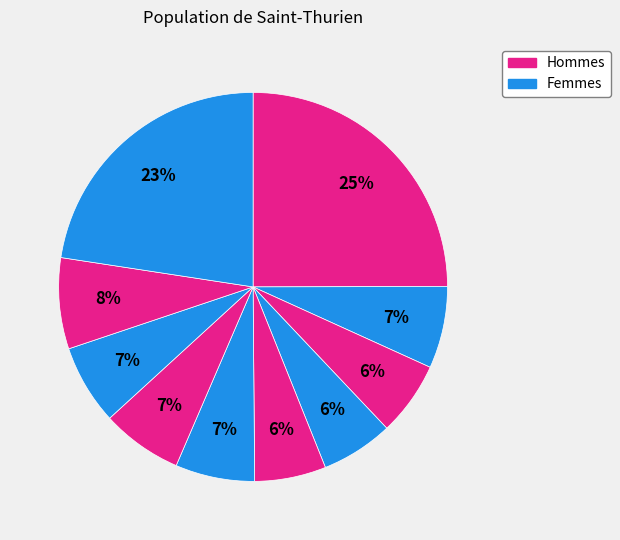

Count the number of slices in the pie.

10